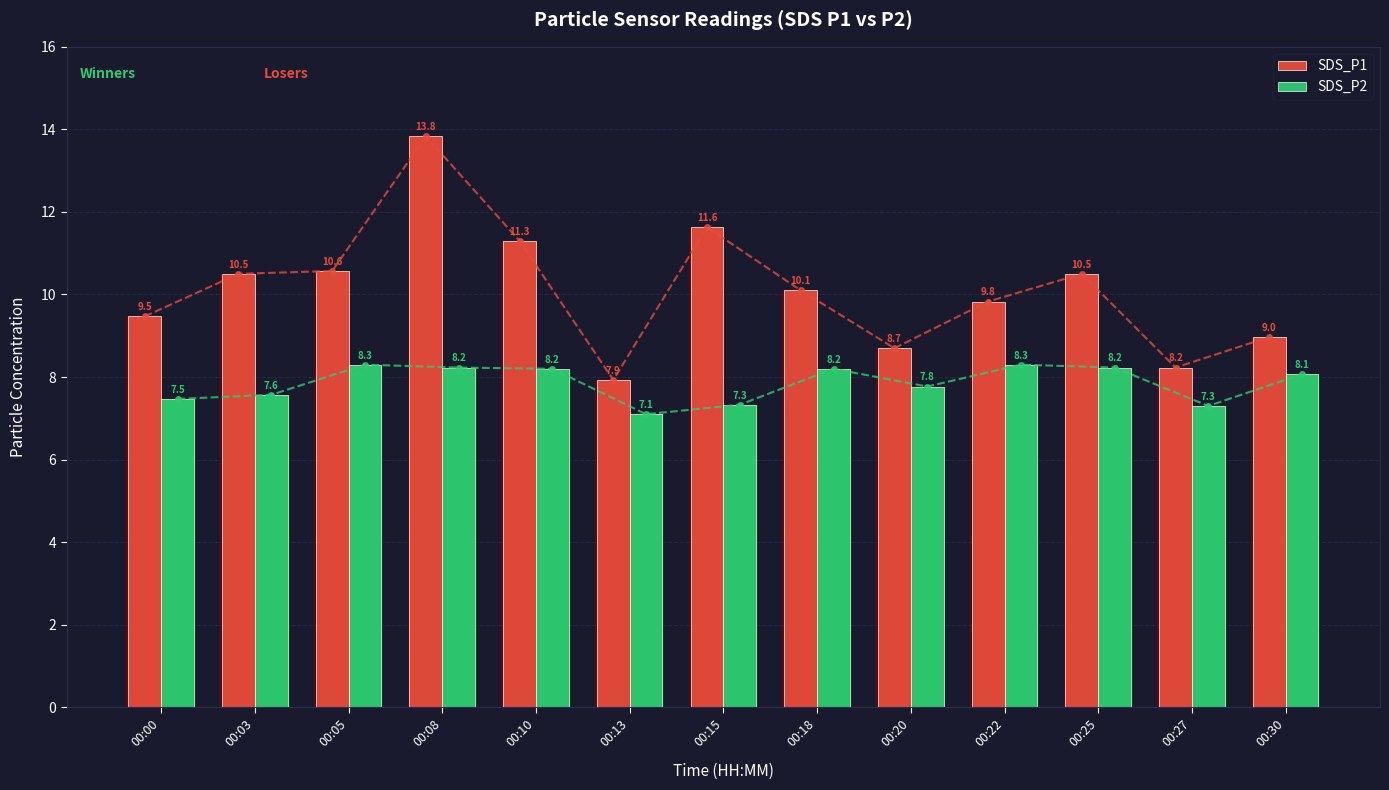

Reading left to right, list all the values displayed in this chart.

SDS_P1: 9.5	10.5	10.6	13.8	11.3	7.9	11.6	10.1	8.7	9.8	10.5	8.2	9.0
SDS_P2: 7.5	7.6	8.3	8.2	8.2	7.1	7.3	8.2	7.8	8.3	8.2	7.3	8.1